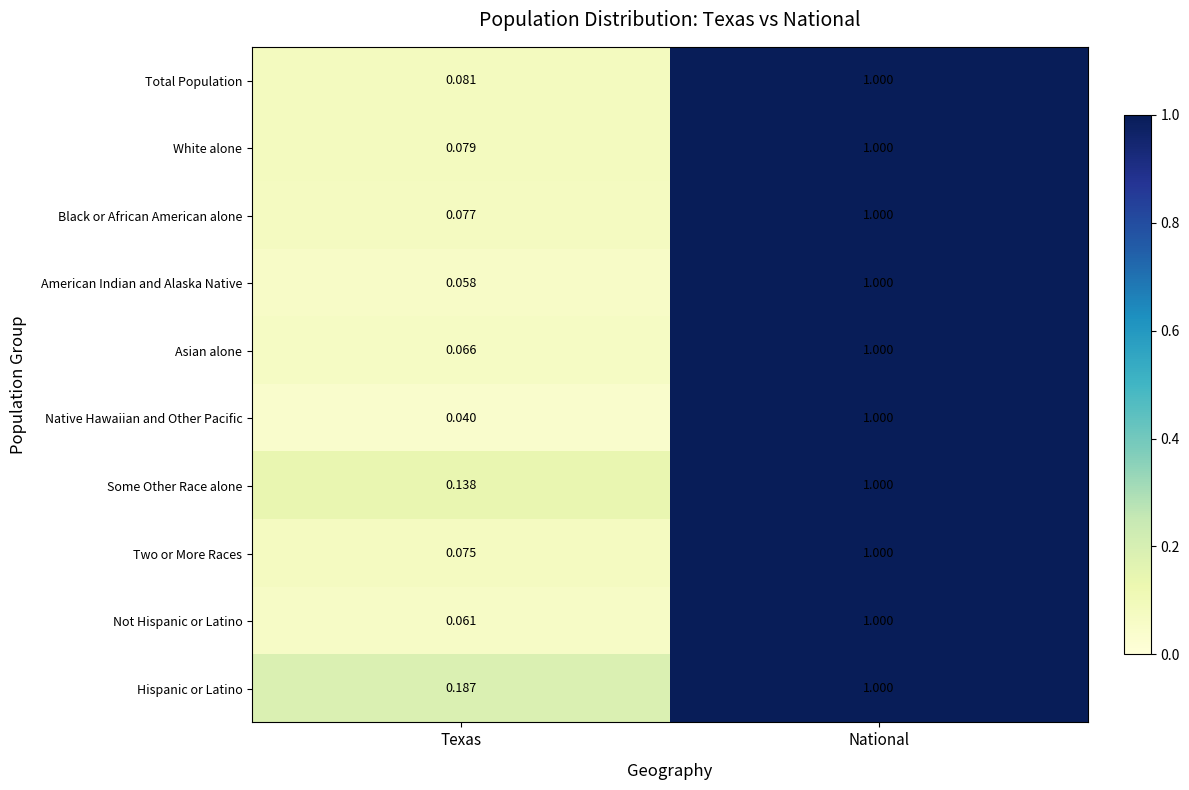

Is the value of Total Population at Texas greater than the value of Native Hawaiian and Other Pacific at National?

No